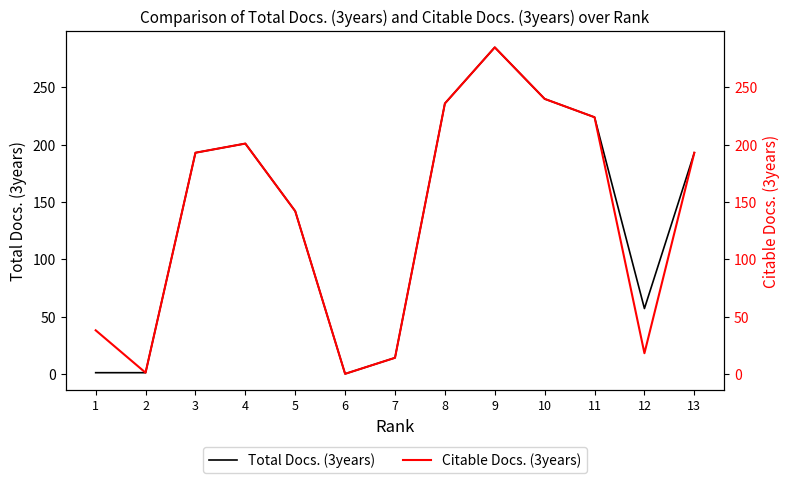

Is it true that Citable Docs. (3years) equals 307 at 13?

False